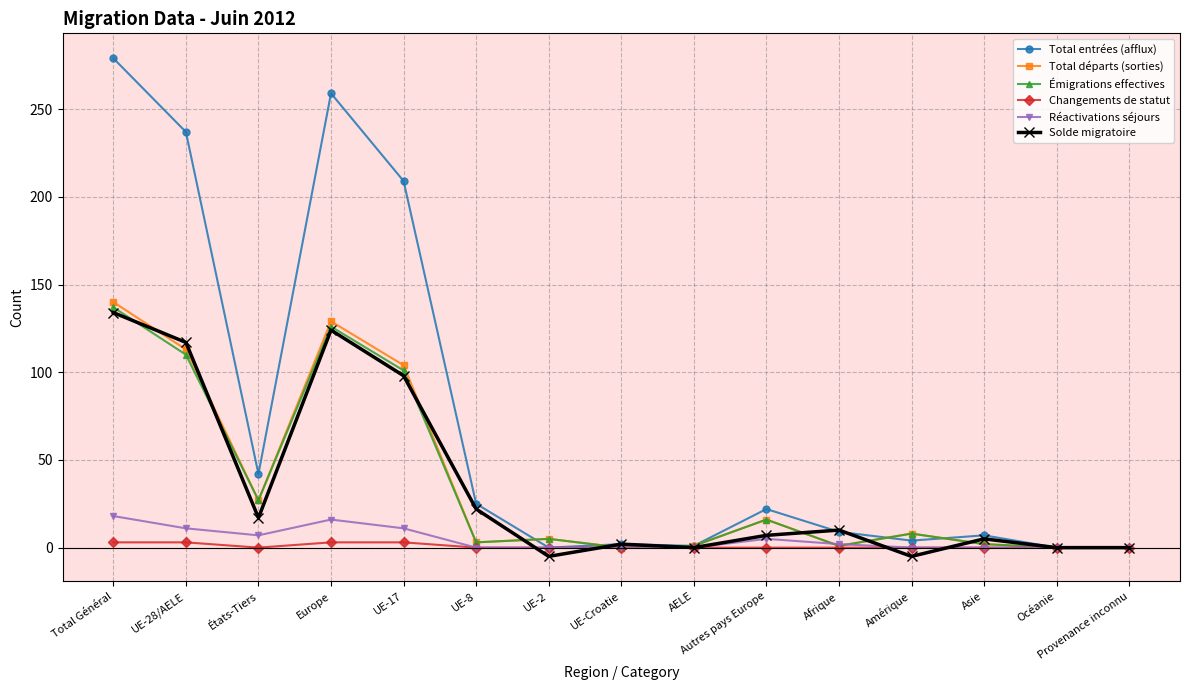

What is the maximum value shown in the chart?

279